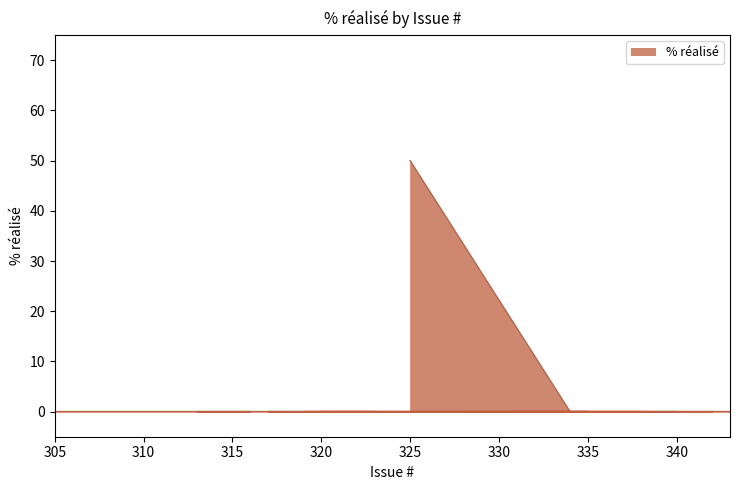

Does the chart display data point markers on the line(s)?

No